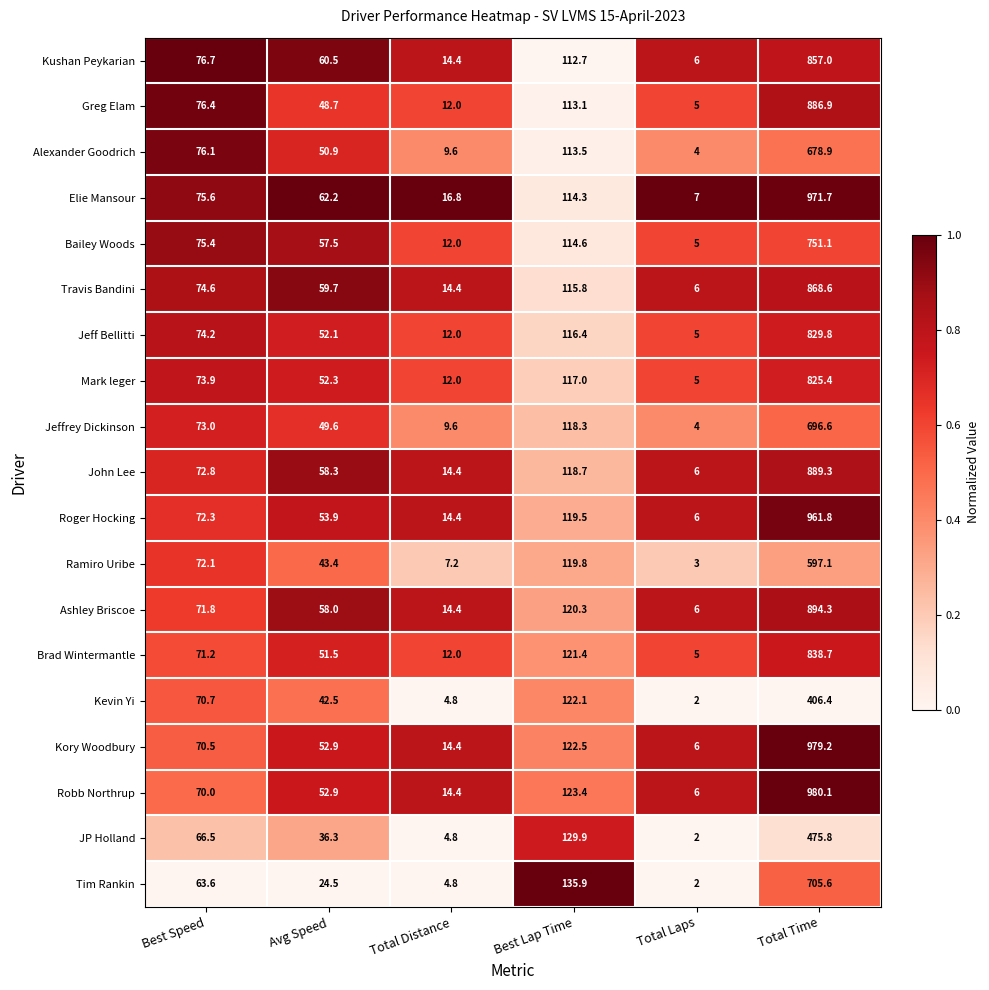

At which category does the chart reach its minimum across all series?

Total Laps